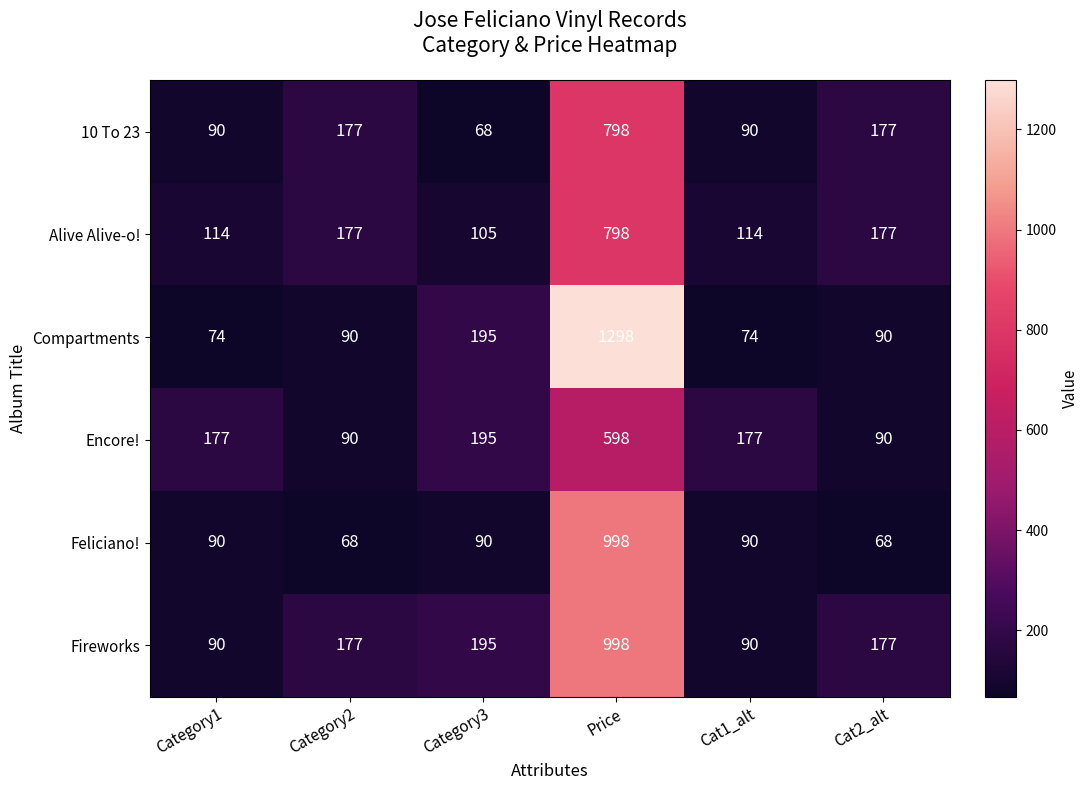

The 10 To 23 series shows 121 at Category1. True or false?

False